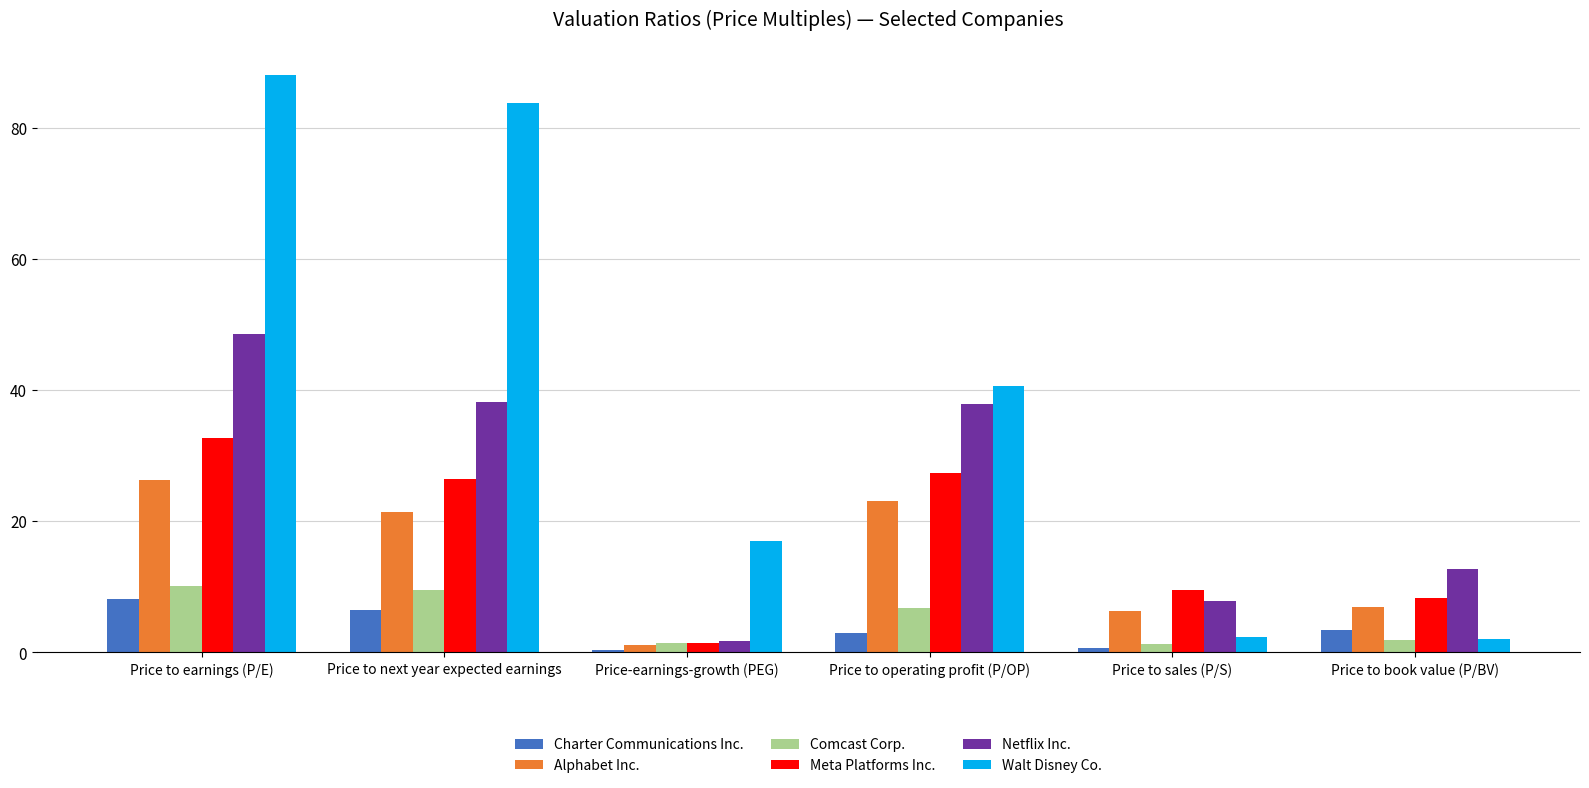

Which series has the largest range (max minus min)?

Walt Disney Co.